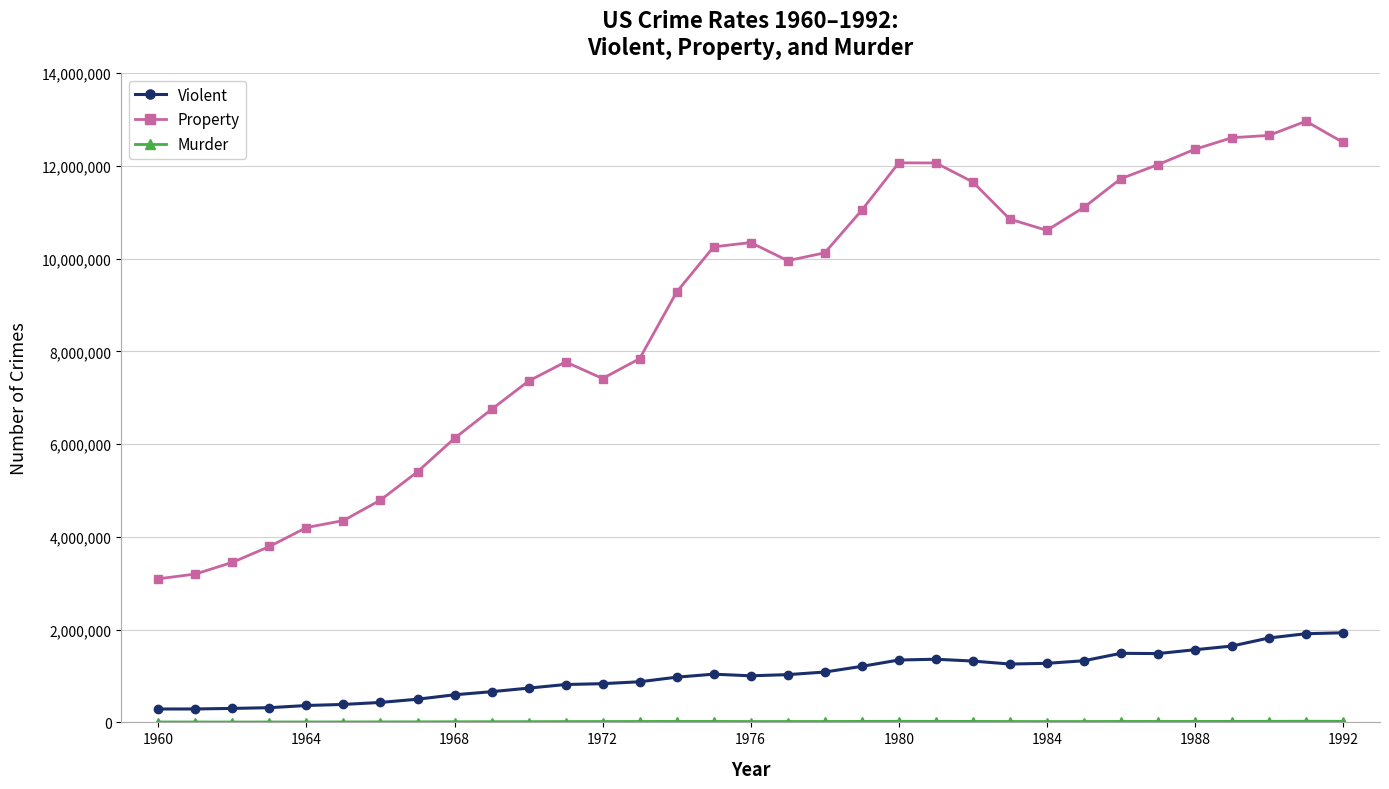

True or false: Property has more than 1 points higher than both neighbors.

True